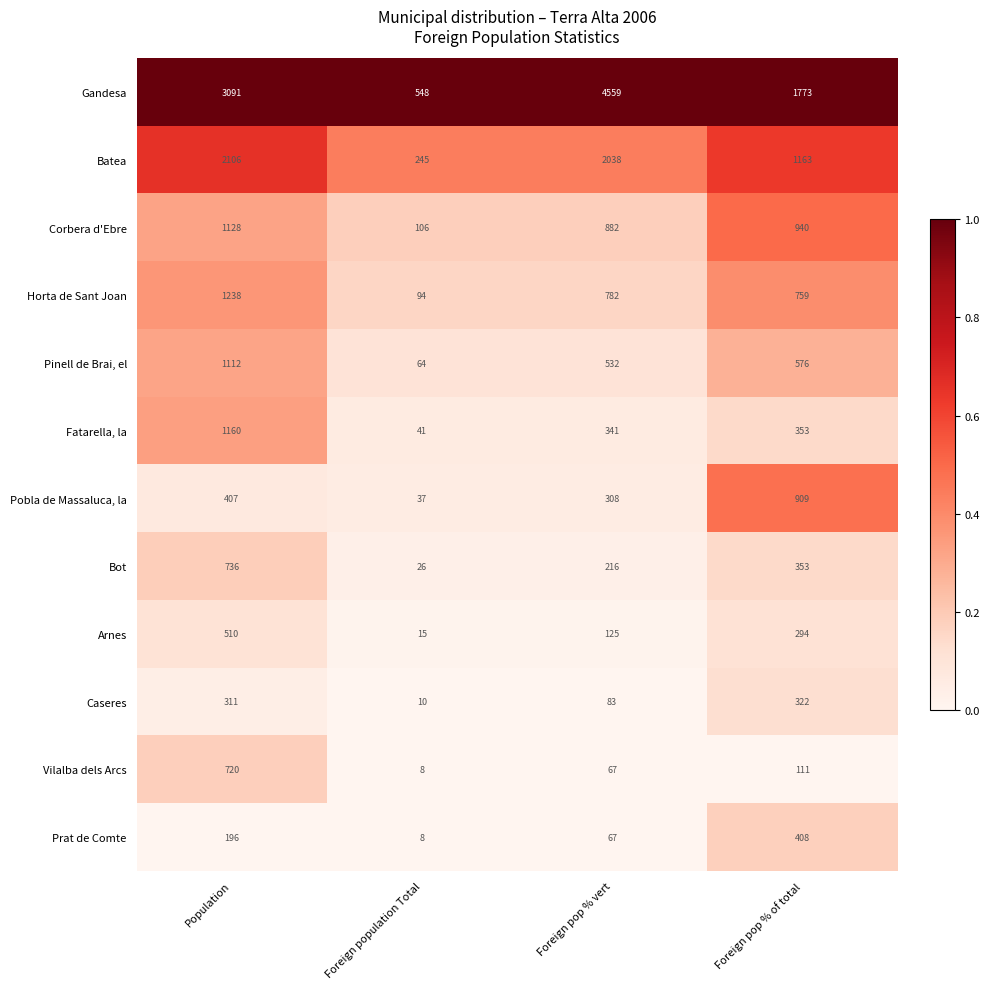

What is the maximum value shown in the chart?

4559